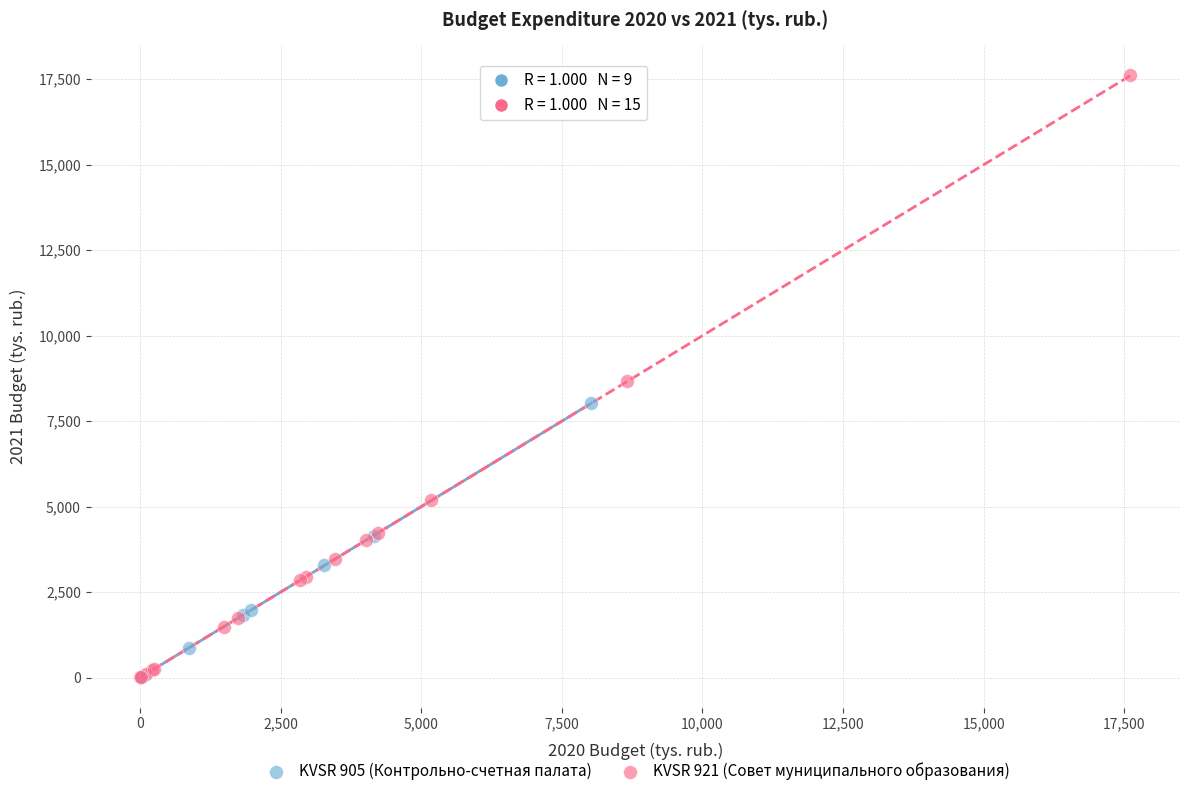

Which series contains the highest Y value?

KVSR 921 (Совет муниципального образования)